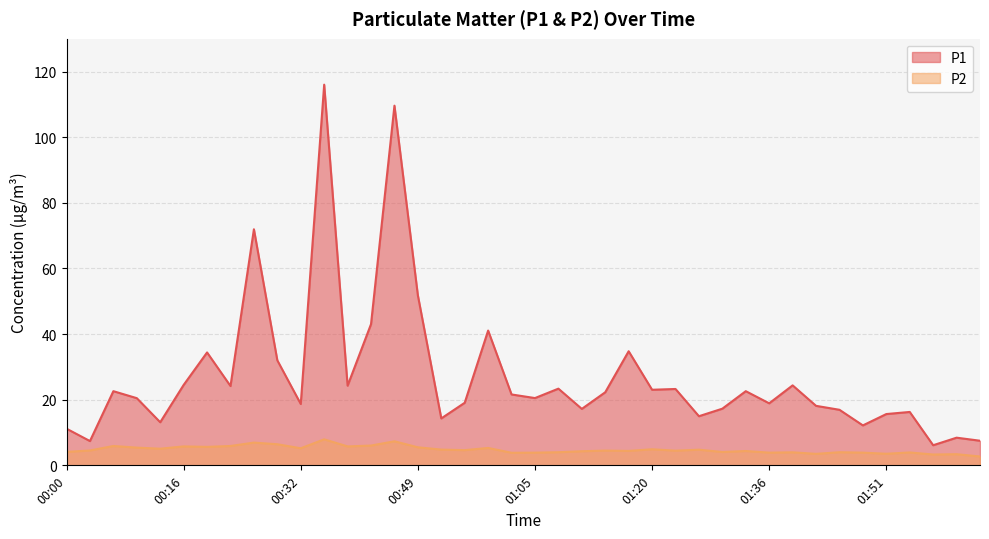

True or false: P1 has a value of 8.7 at 00:32.

False